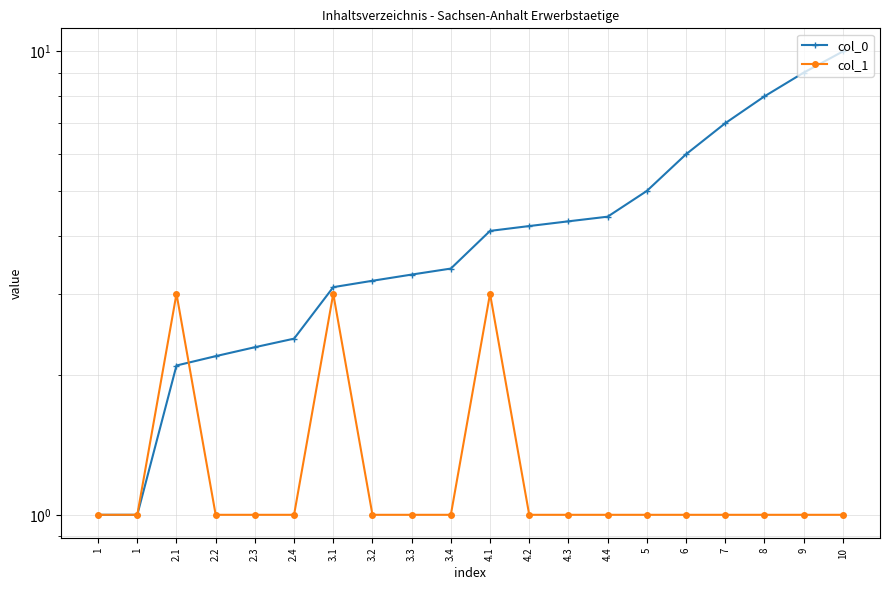

How many distinct data groups are displayed?

2